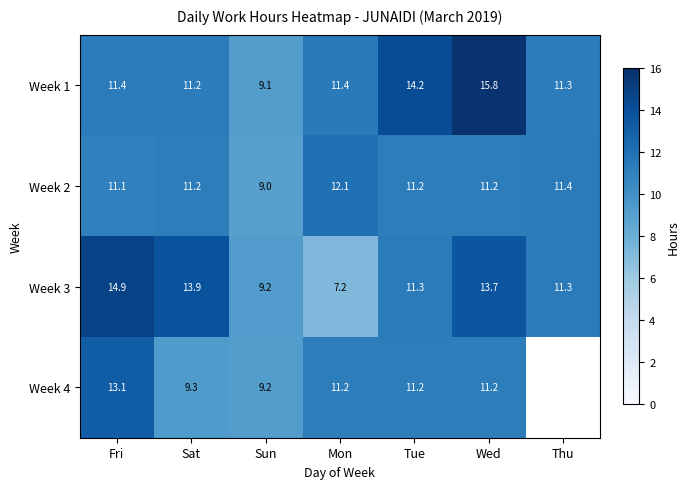

Between Sun and Tue, which is larger?

Tue